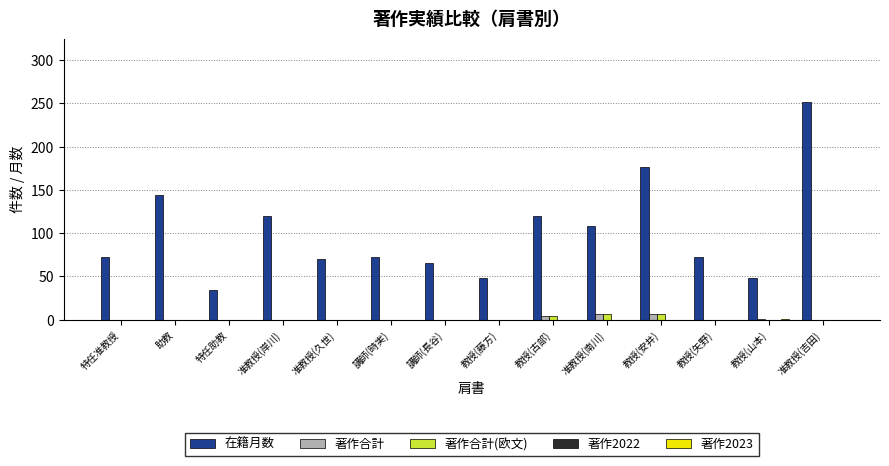

Does the chart contain stacked bars?

No